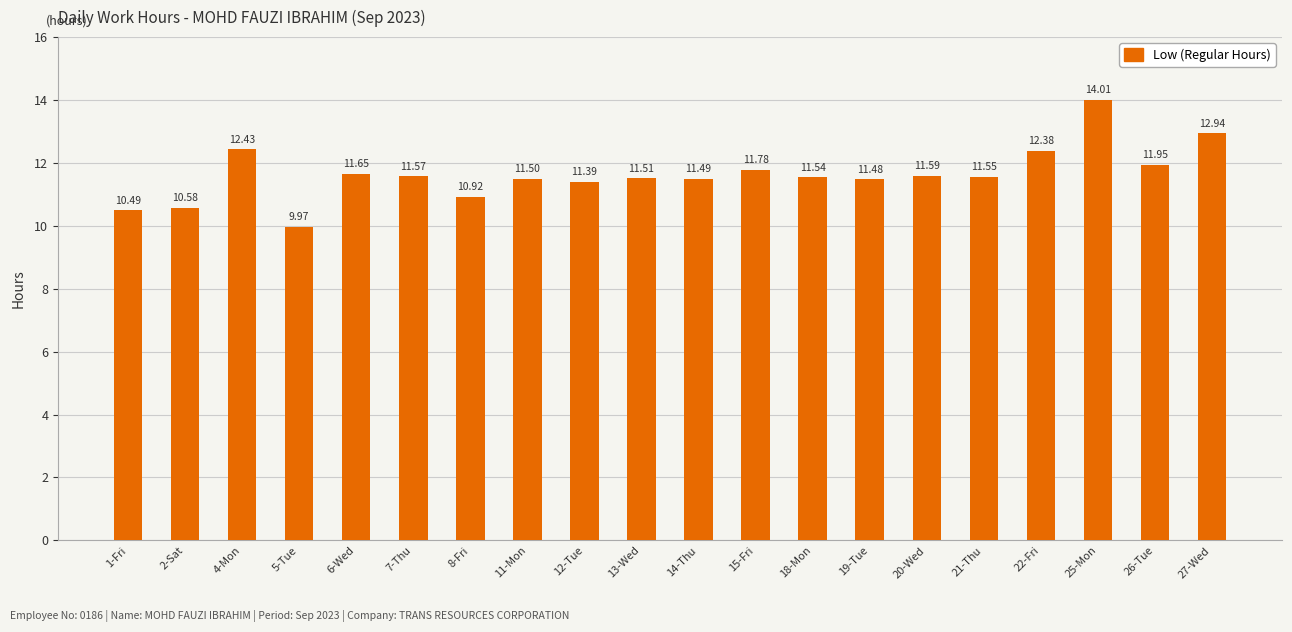

Which category has the lowest value across all series?

5-Tue